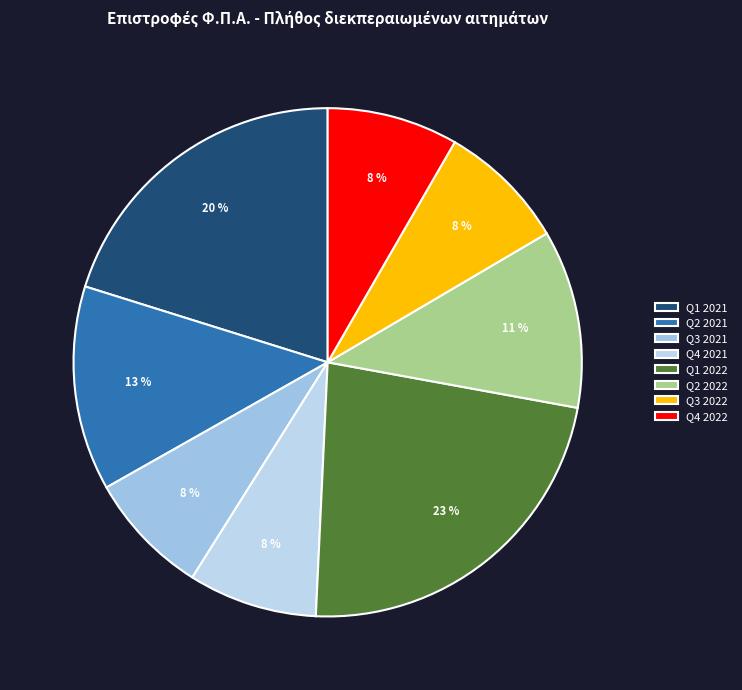

How many segments does this pie chart have?

8